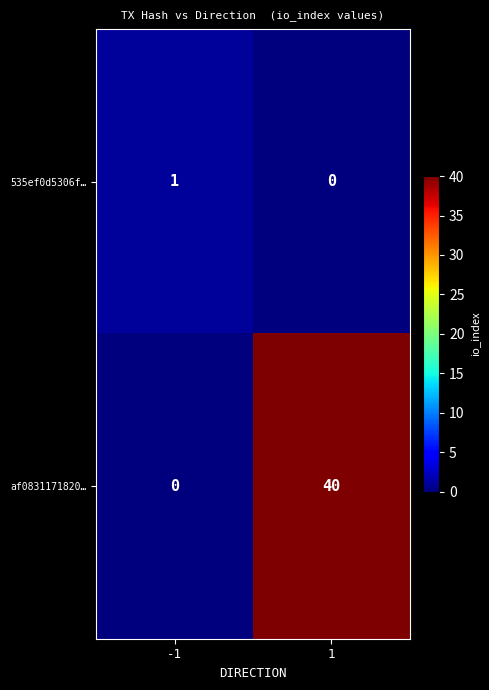

The 535ef0d5306f… series shows 1 at -1. True or false?

True